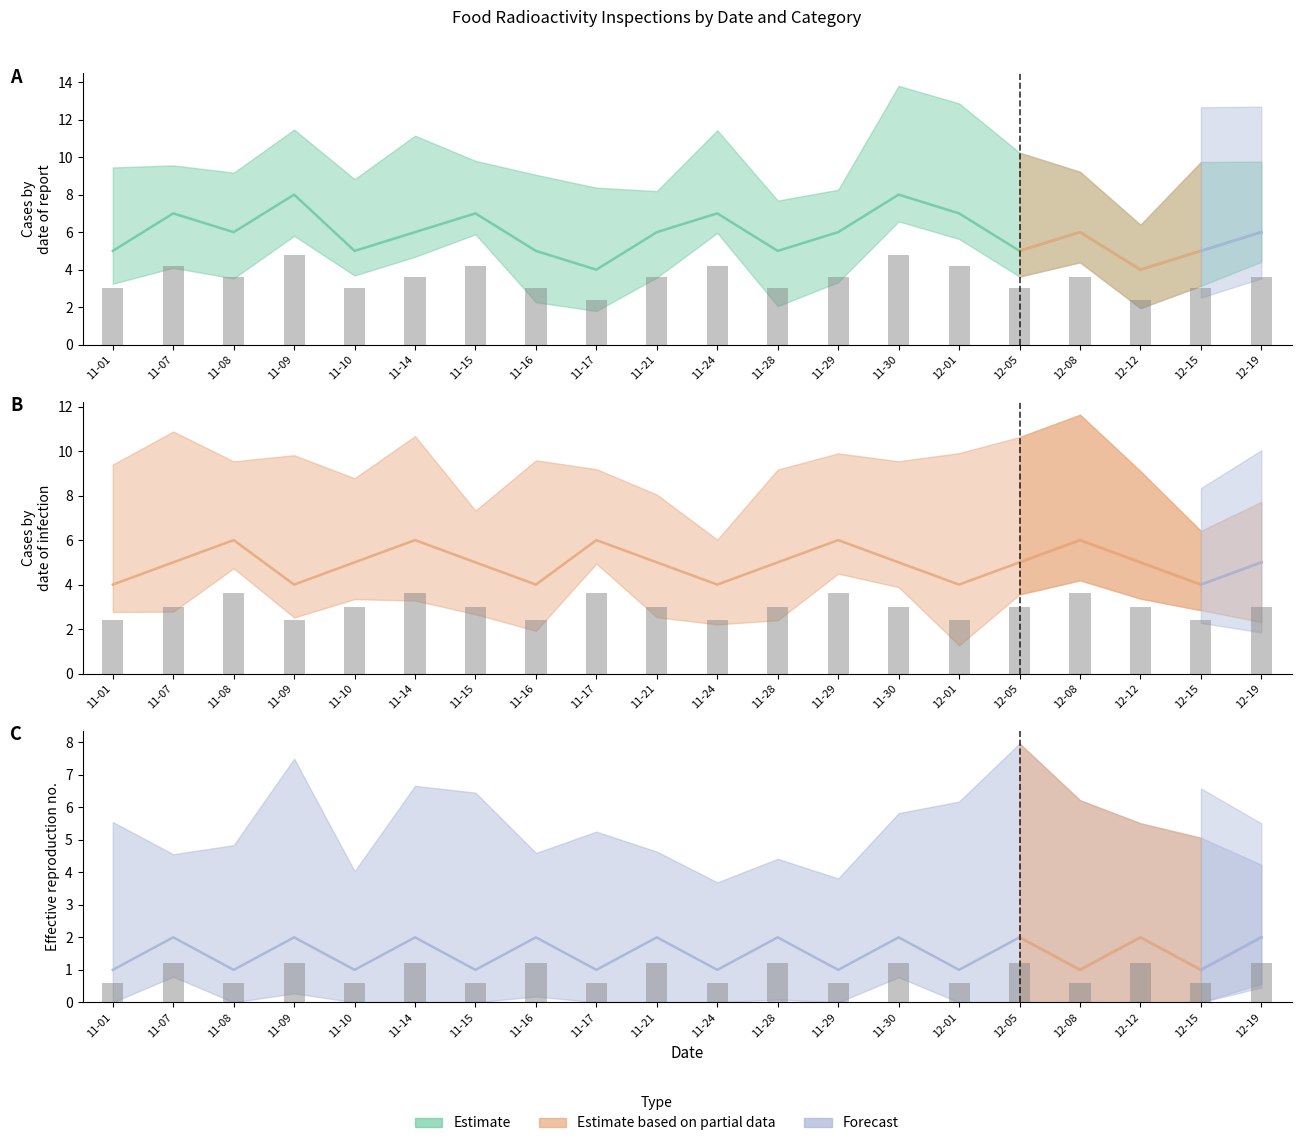

At which label does 水産物 (mean) reach its minimum?

11-01